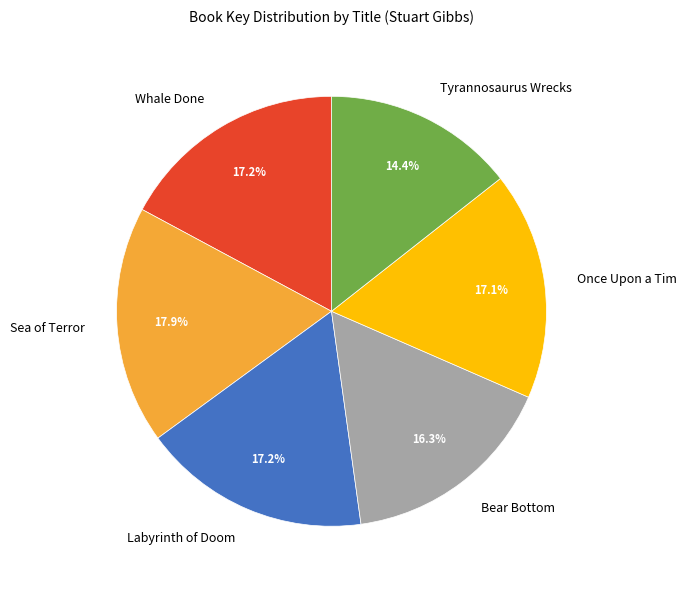

How much of the chart is everything except Whale Done?

82.8%